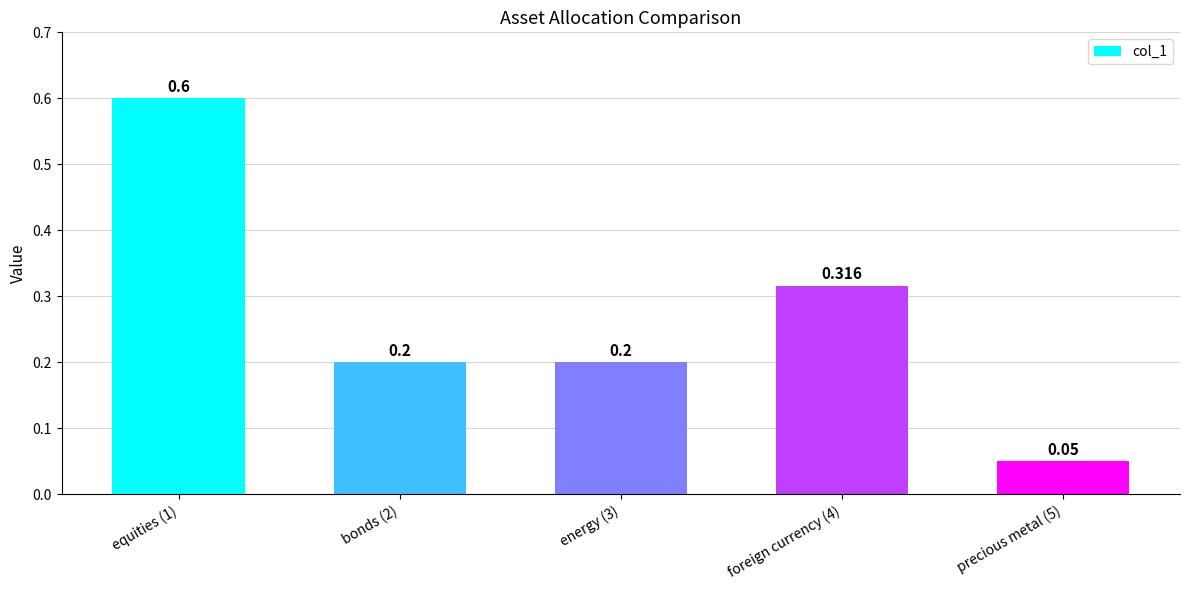

True or false: the data shows 0.2 at energy (3).

True